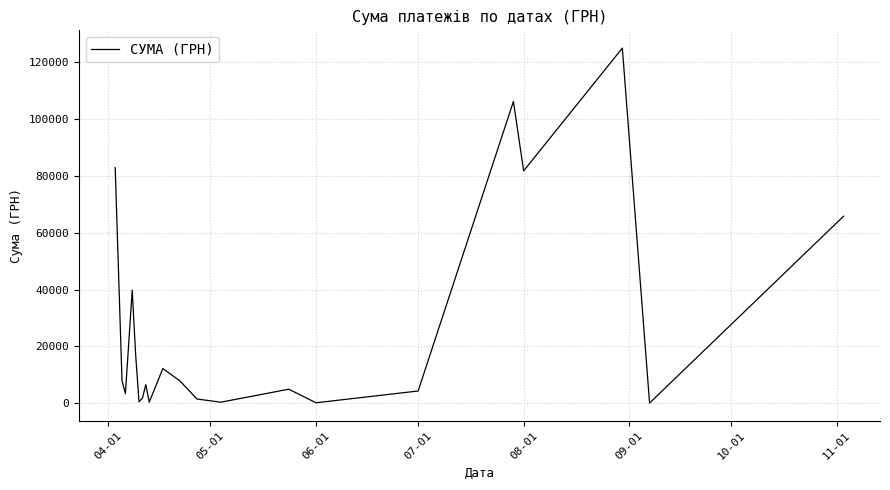

What is the difference between the maximum and minimum values?

124820.3